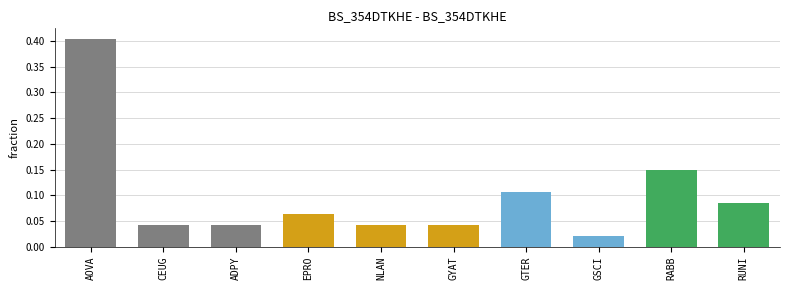

At which label is the value closest to 0?

GSCI